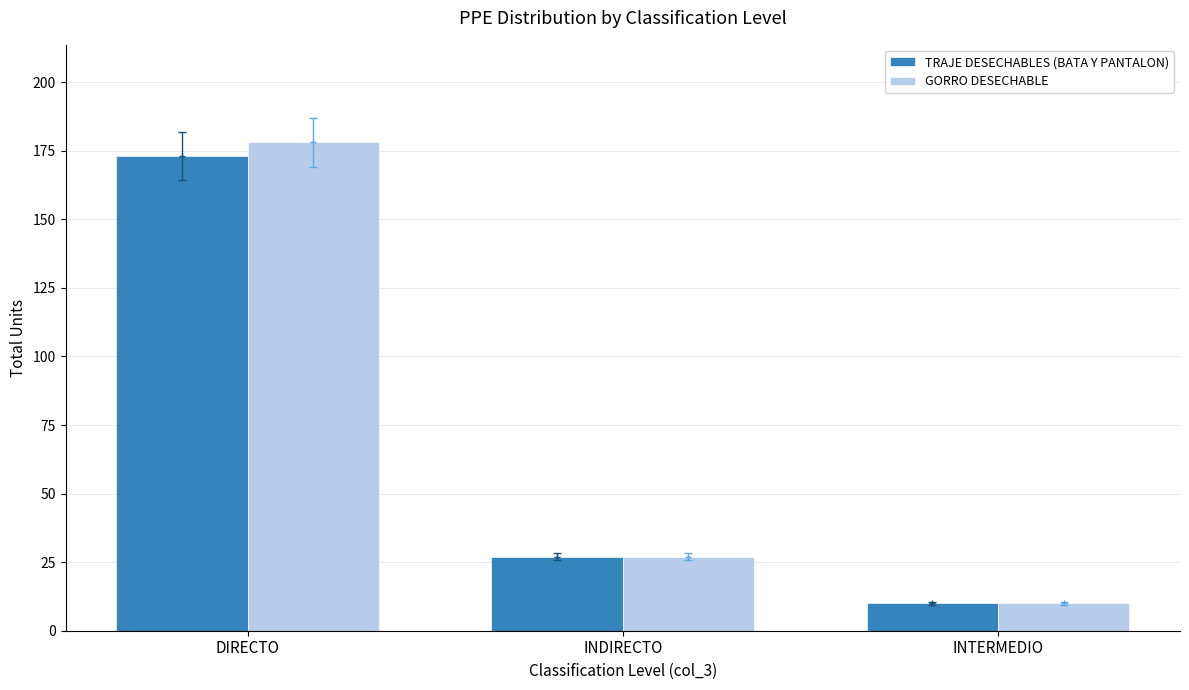

True or false: TRAJE DESECHABLES (BATA Y PANTALON) has a value of 101 at DIRECTO.

False